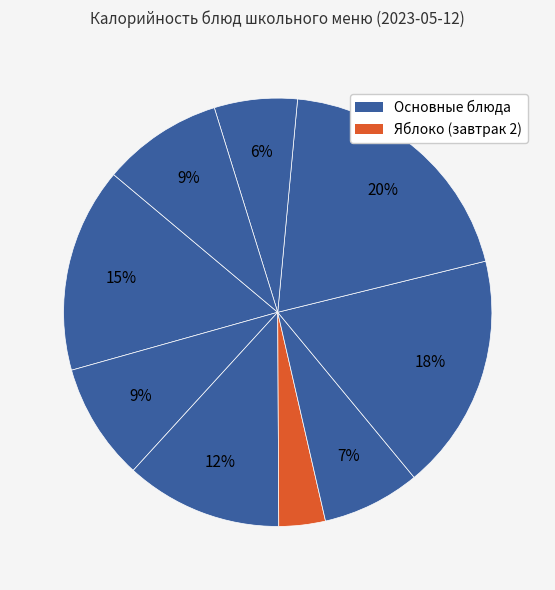

How many slices are in this pie chart?

9